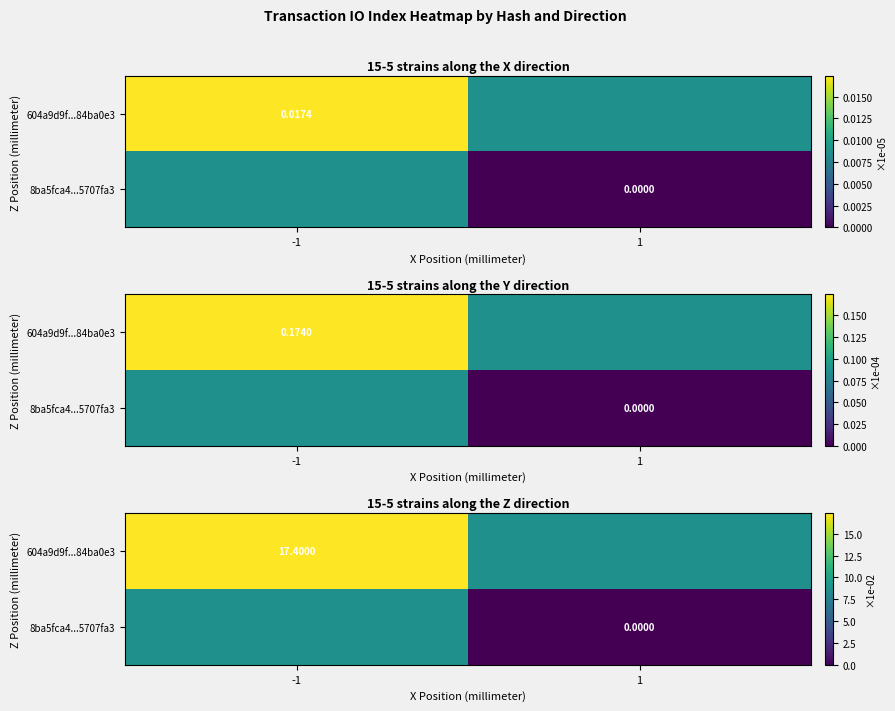

At how many categories does at least one series exceed 4?

2